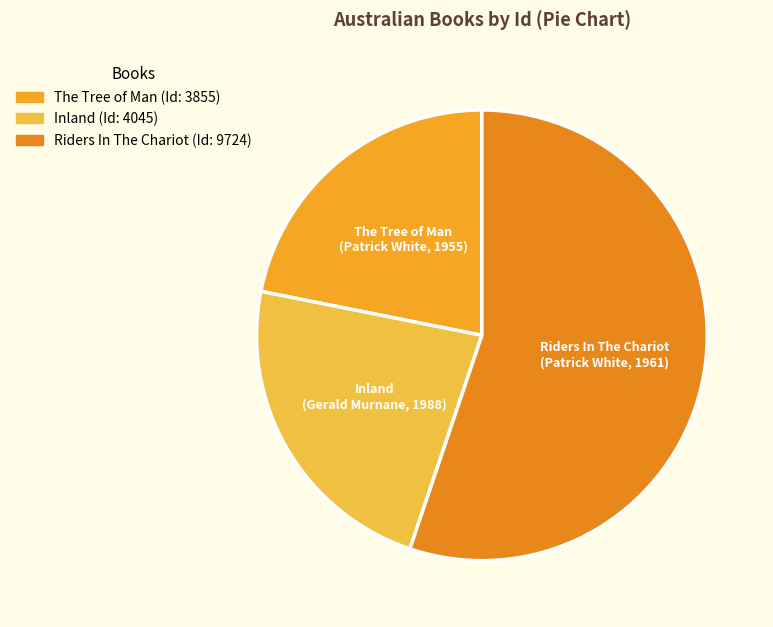

Is the sum of The Tree of Man (Patrick White, 1955) and Inland (Gerald Murnane, 1988) greater than half?

No